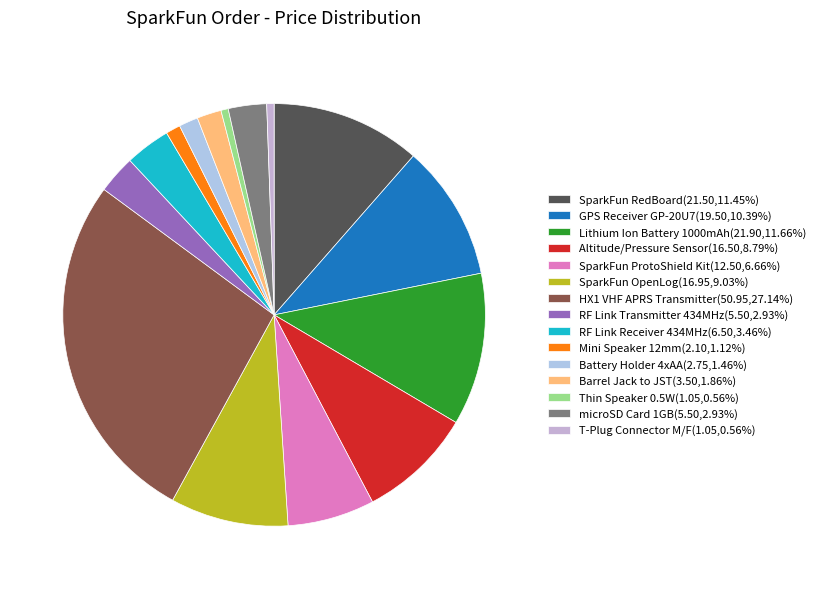

Which has a higher value, Thin Speaker 0.5W or HX1 VHF APRS Transmitter?

HX1 VHF APRS Transmitter